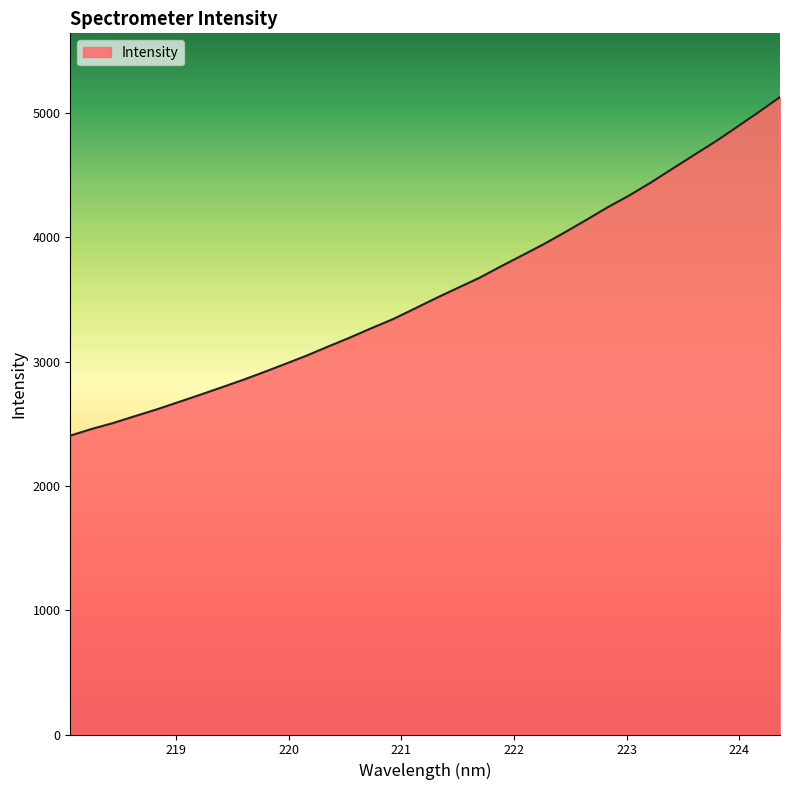

How many distinct data groups are displayed?

1